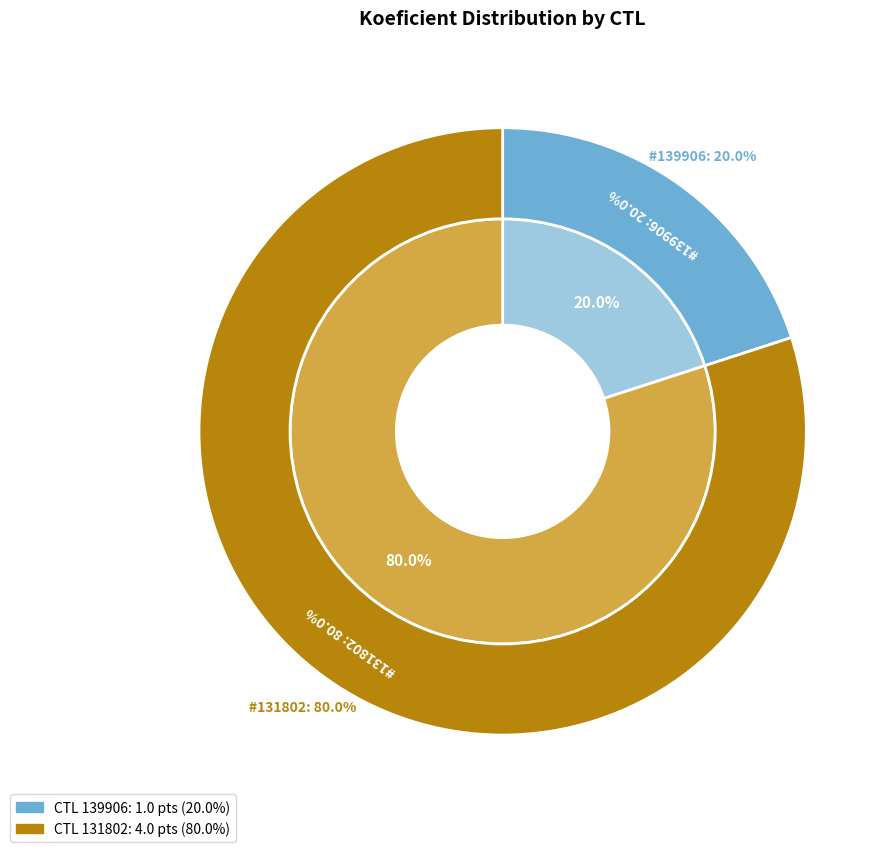

Between 139906 and 131802, which is larger?

131802